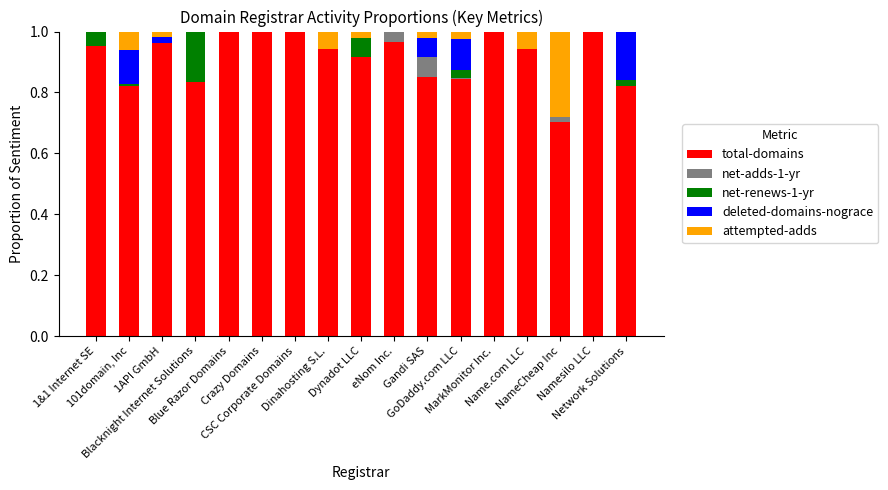

At which label is net-renews-1-yr closest to 0?

1API GmbH